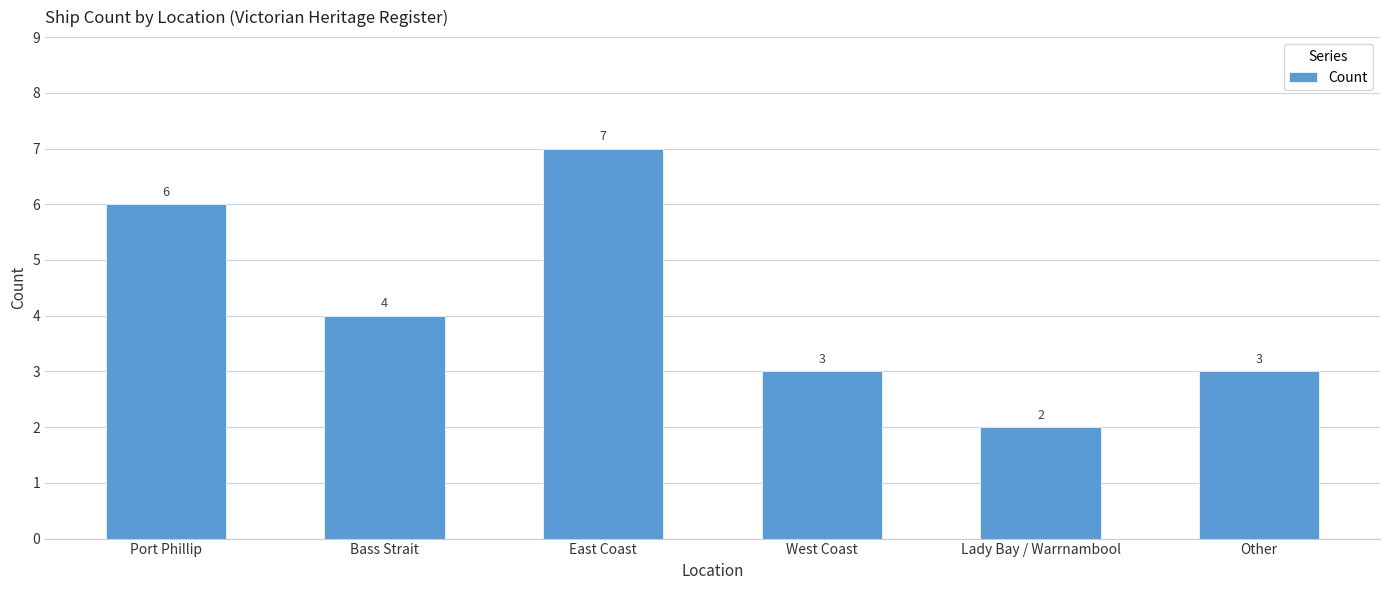

What is the average value?

4